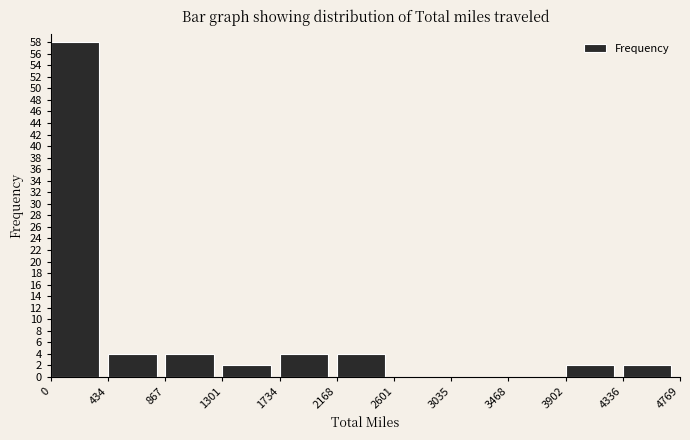

Over which range of the x-axis is the bar tallest?

0 to 434